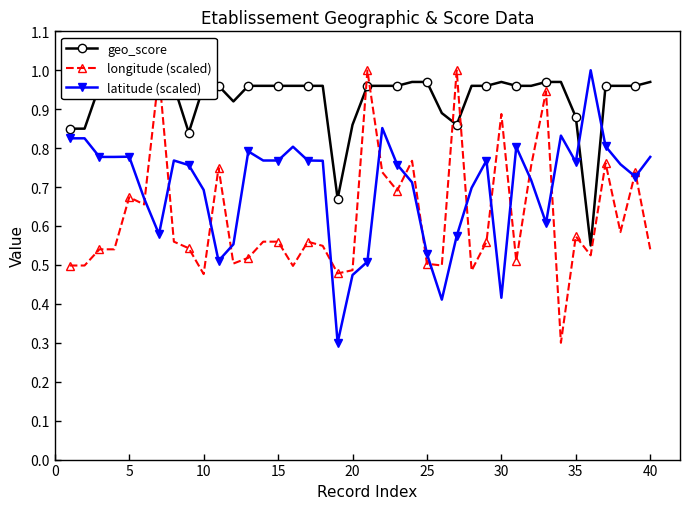

What is the difference between the maximum and minimum values in the latitude (scaled) series?

0.7